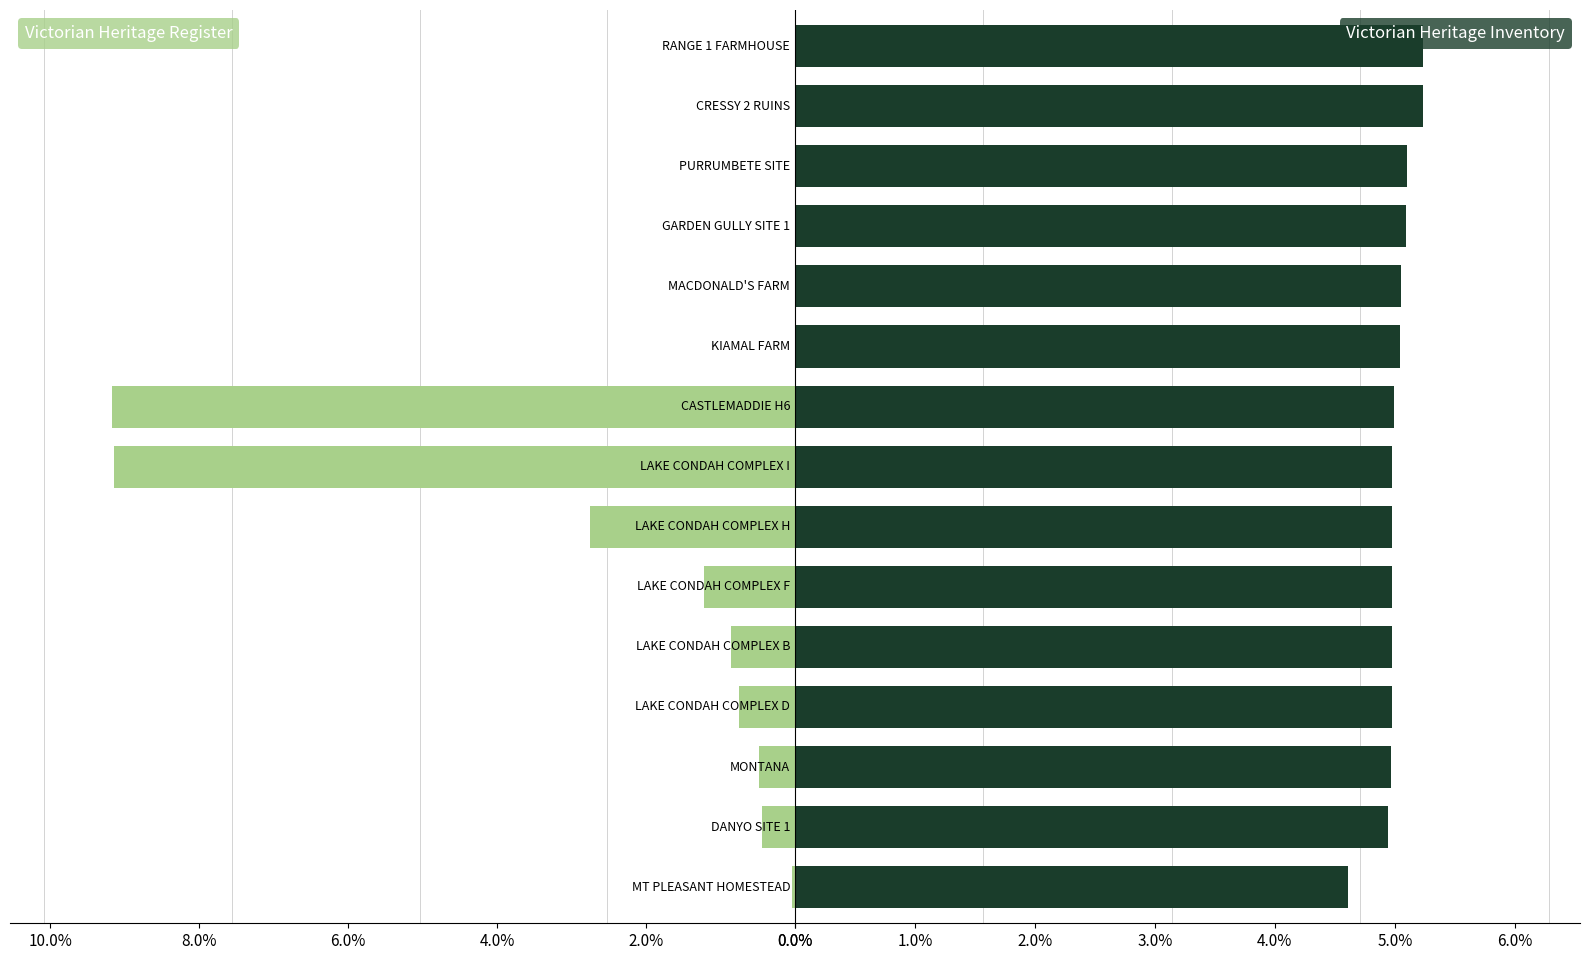

The value of Victorian Heritage Inventory at LAKE CONDAH COMPLEX F is 7.4. True or false?

False